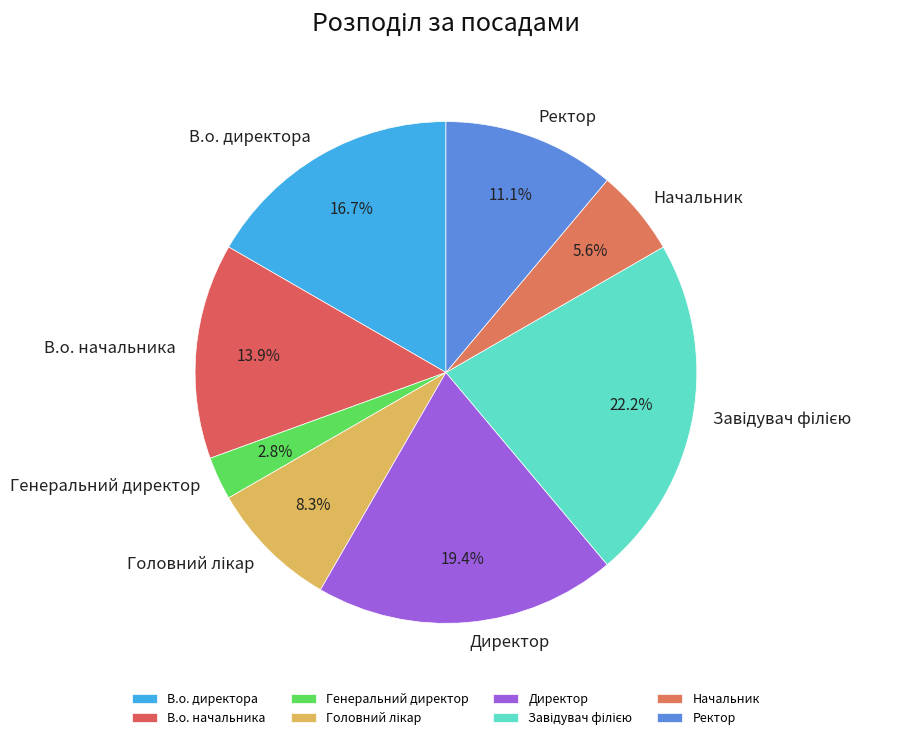

What is the ratio of the value at В.о. директора to the value at Начальник?

3.0